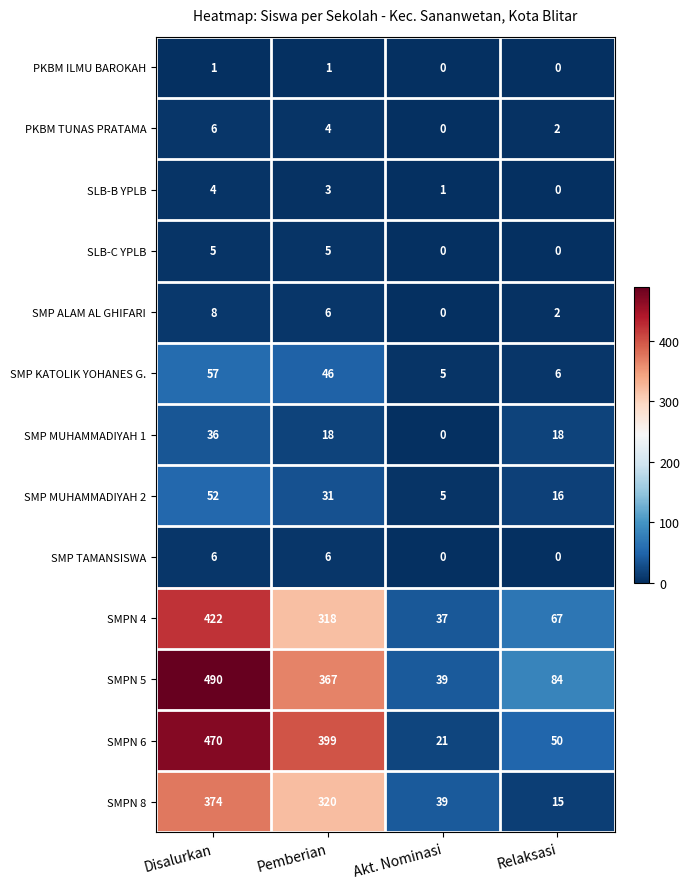

How many distinct data groups are displayed?

13